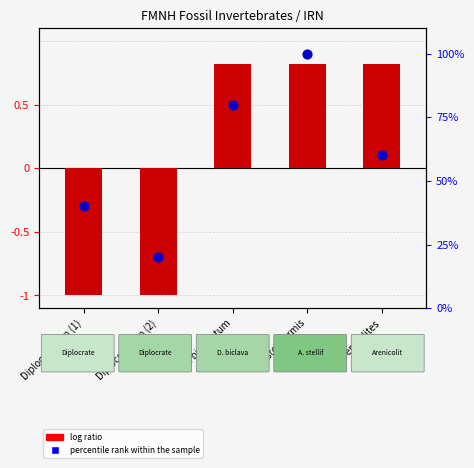

What are all the series names shown in the legend?

log ratio, percentile rank within the sample